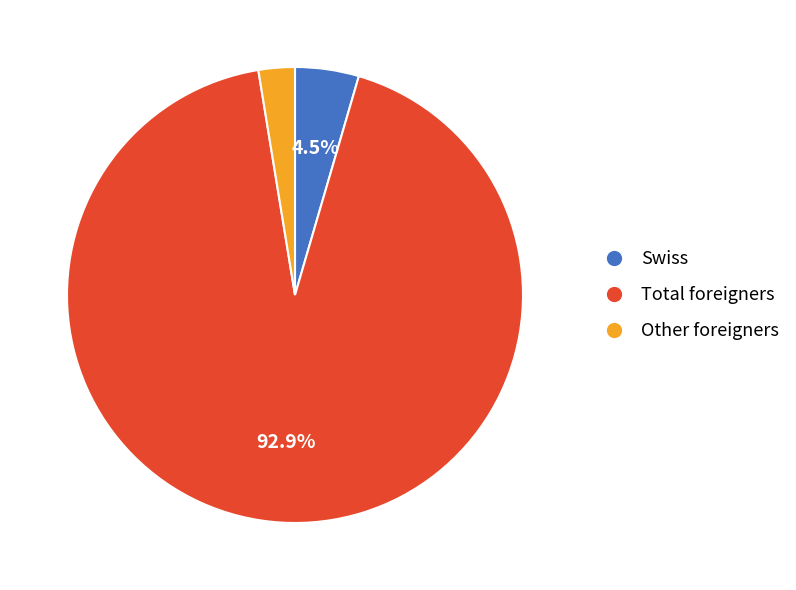

Which has a higher value, Total foreigners or Other foreigners?

Total foreigners